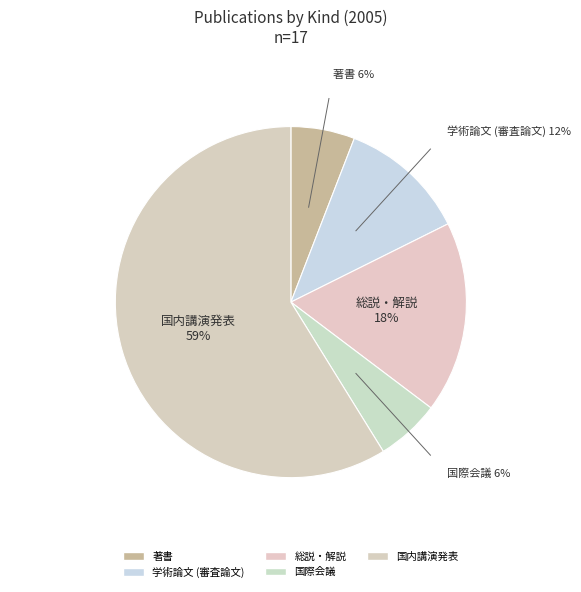

Count the number of slices in the pie.

5